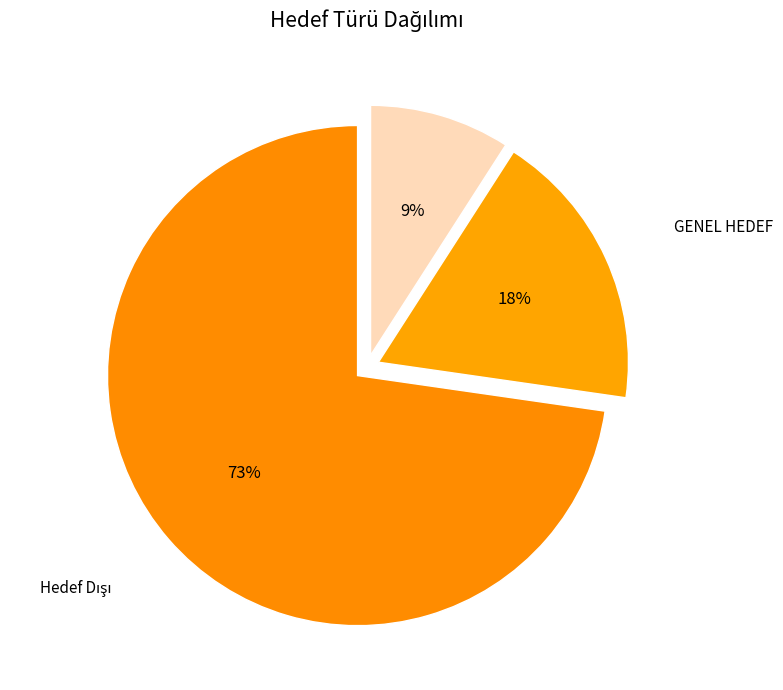

What percentage is the GENEL HEDEF slice, to the nearest percent?

18%